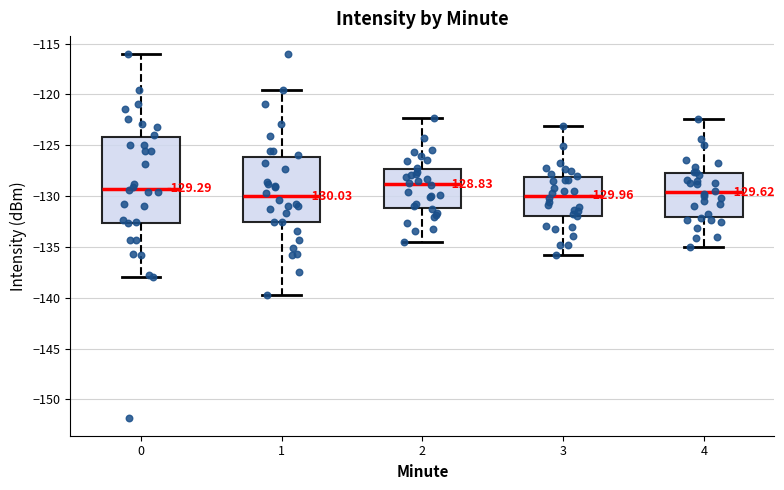

Which box is the tallest, from its lower edge to its upper edge?

0